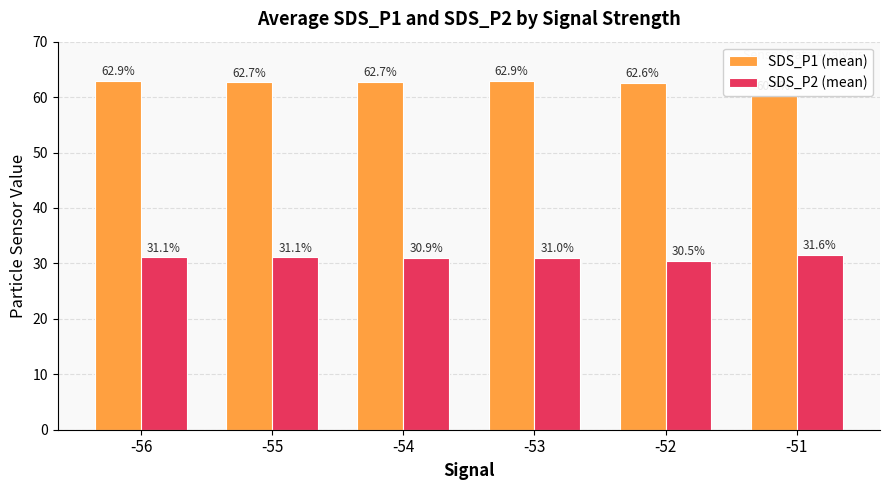

Reading left to right, transcribe all the data shown in this chart.

SDS_P1 (mean): -56=62.9	-55=62.7	-54=62.7	-53=62.9	-52=62.6	-51=60.2
SDS_P2 (mean): -56=31.1	-55=31.1	-54=30.9	-53=31.0	-52=30.5	-51=31.6